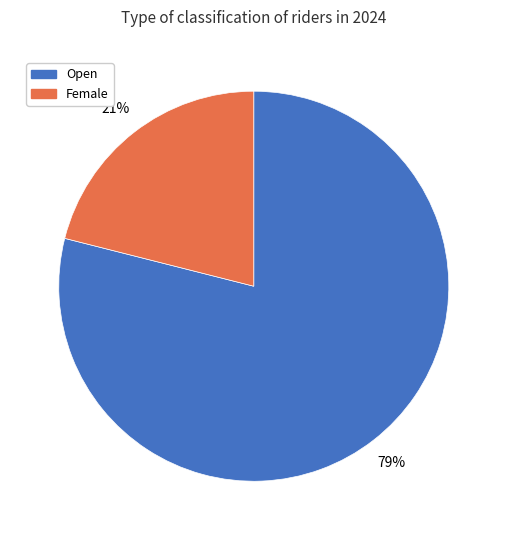

Which category accounts for the majority?

Open